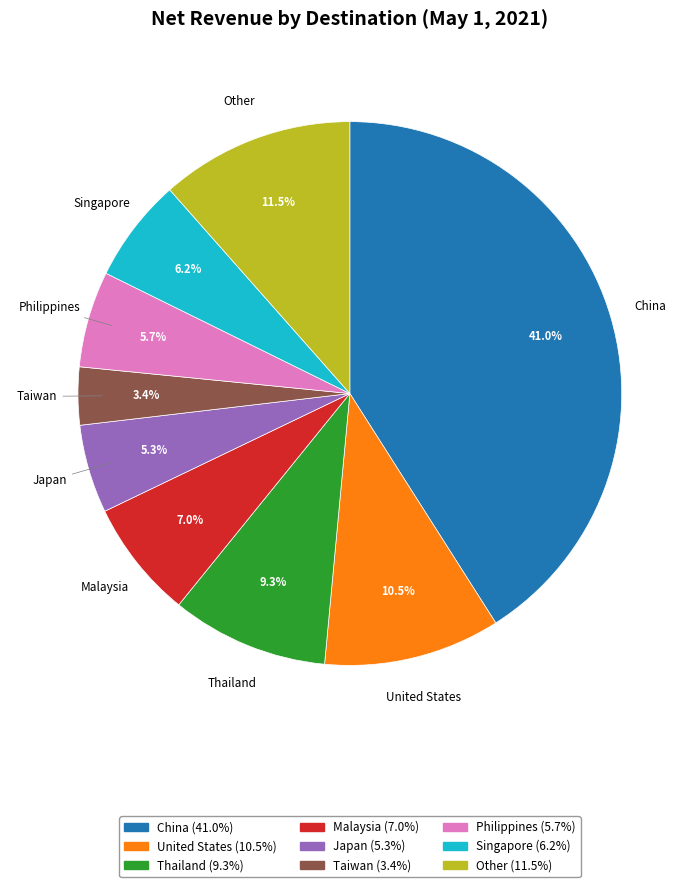

How many segments does this pie chart have?

9